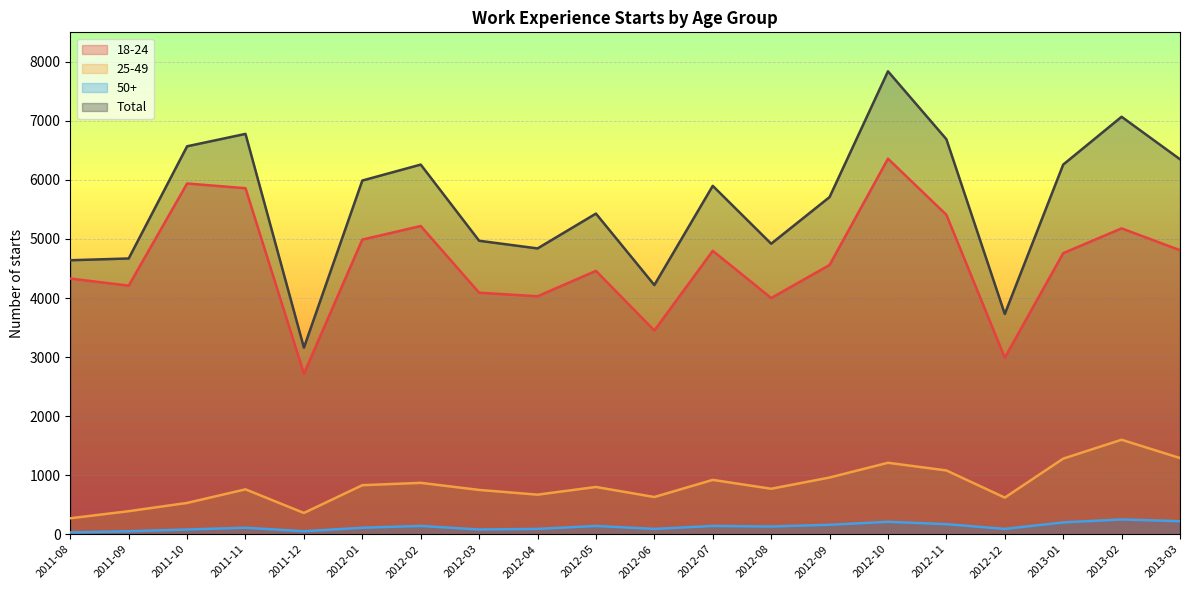

Reading right to left, extract all data points from this chart.

18-24: 4810	5180	4760	2990	5410	6360	4560	4000	4800	3450	4460	4030	4090	5220	4990	2720	5860	5940	4210	4330
25-49: 1290	1600	1280	620	1080	1210	960	770	920	630	800	670	750	870	830	360	760	530	390	270
50+: 220	250	200	90	170	210	160	130	140	90	140	90	80	140	110	50	110	80	50	30
Total: 6350	7070	6260	3730	6690	7840	5710	4920	5900	4220	5430	4840	4970	6260	5990	3160	6780	6570	4670	4640